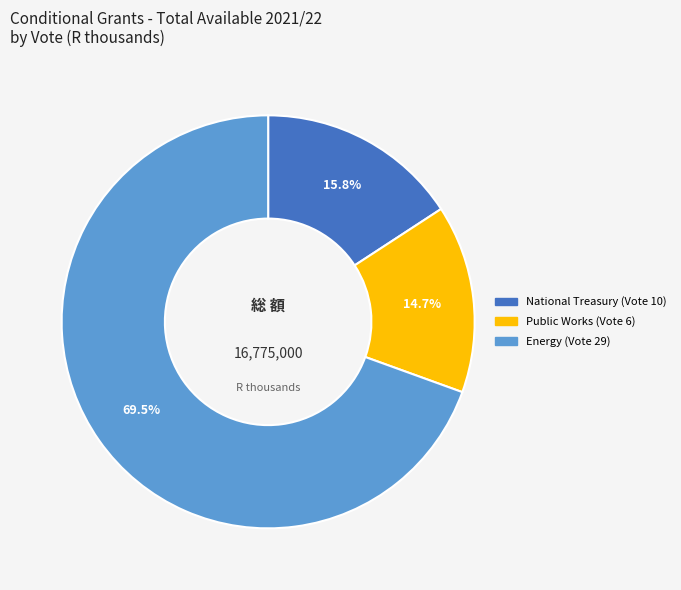

Is there any slice that represents more than half of the pie?

Yes